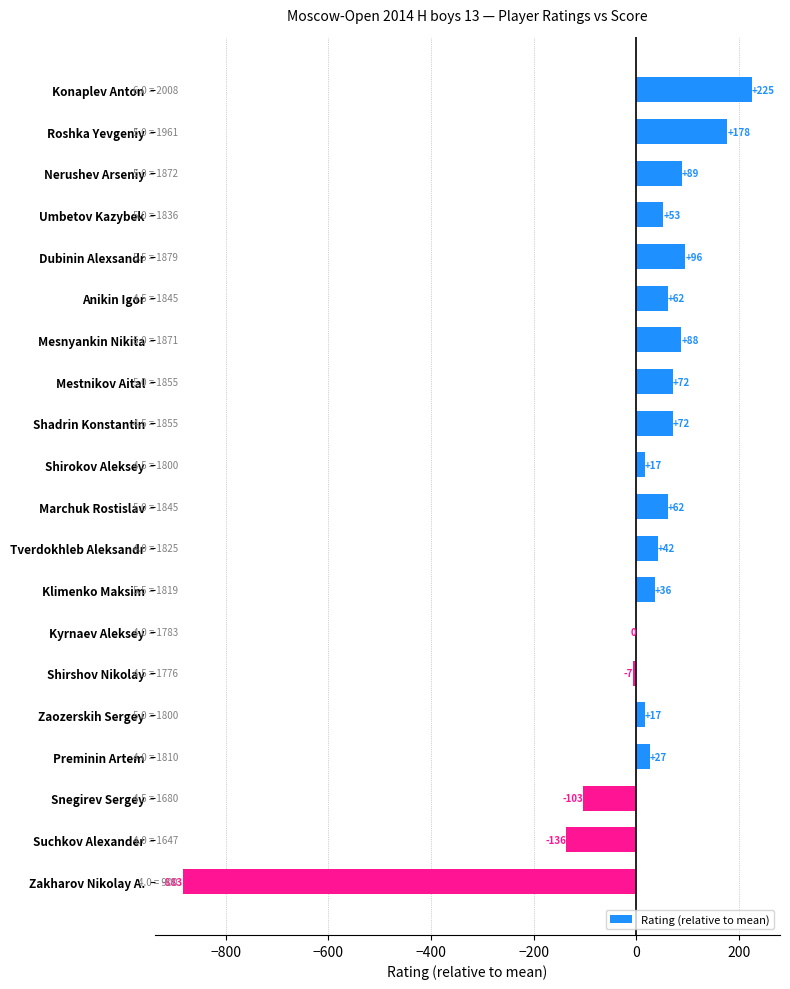

At which category does the chart reach its peak across all series?

Konaplev Anton